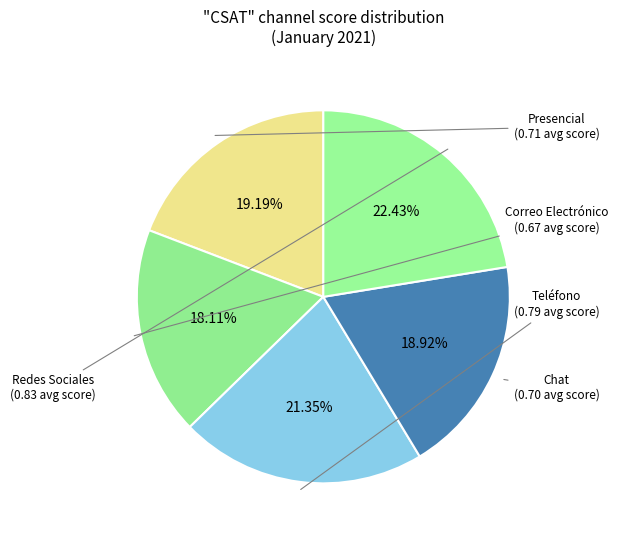

How many segments does this pie chart have?

5